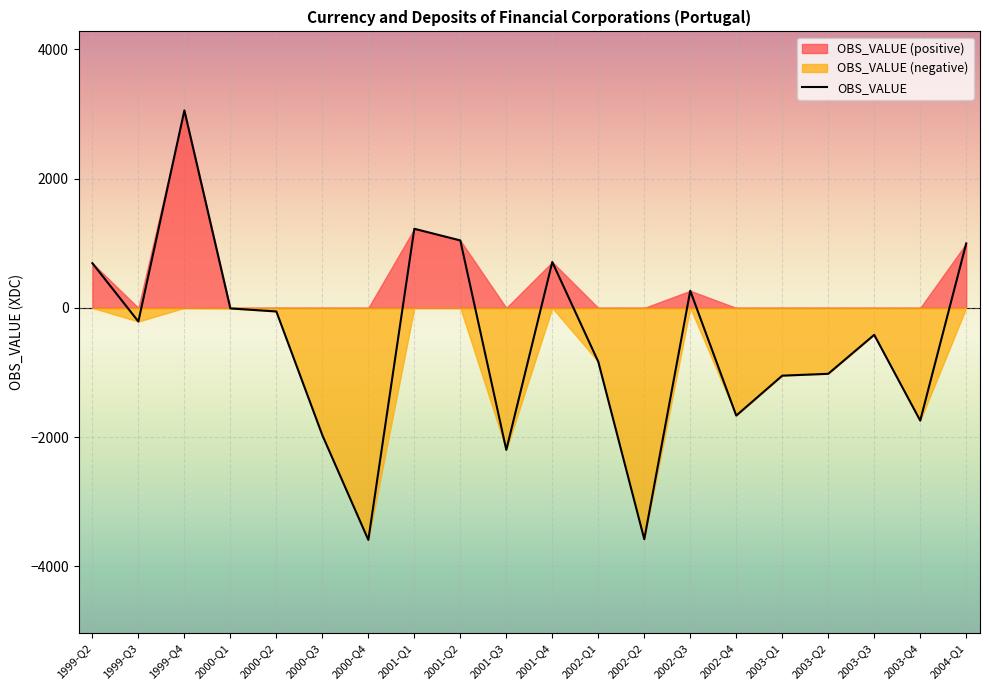

Which has a higher value, 2001-Q3 or 2002-Q1?

2002-Q1